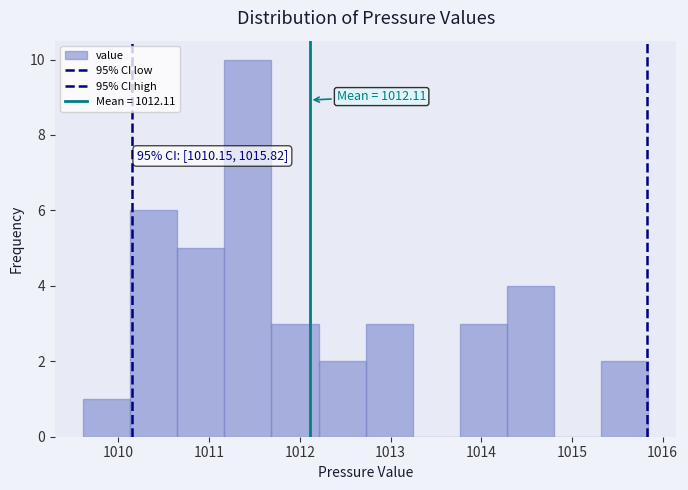

Which range on the x-axis has the tallest bar?

1011.2 to 1011.7